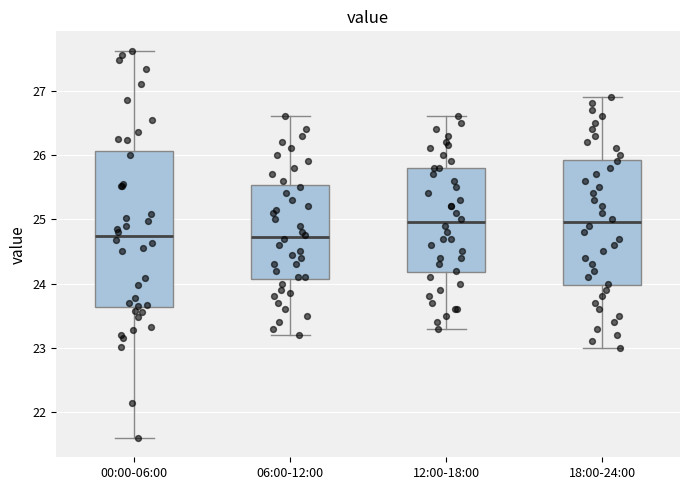

Comparing the boxes themselves (not the whiskers), which one is the tallest?

00:00-06:00